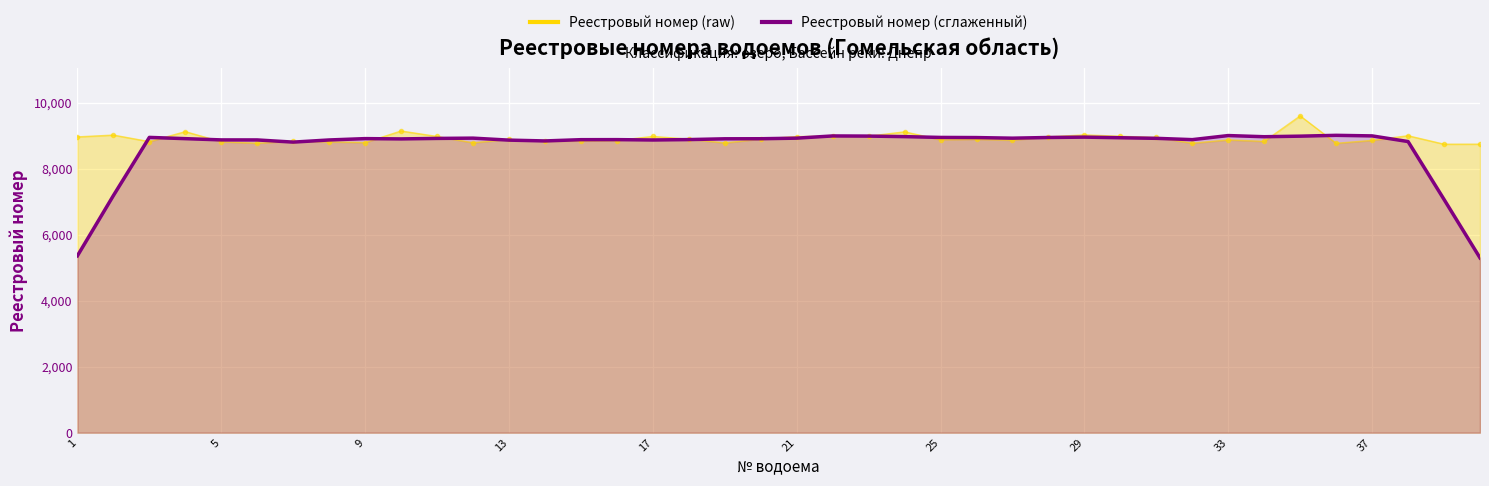

What is the difference between the maximum and minimum values?

3713.4